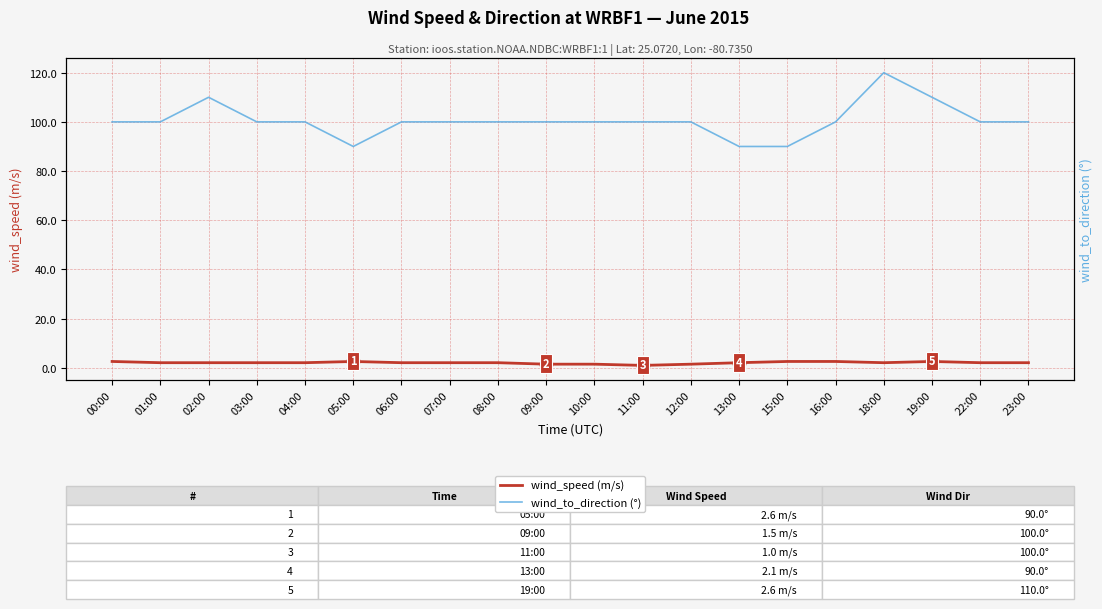

True or false: wind_to_direction and wind_speed cross at least once.

False